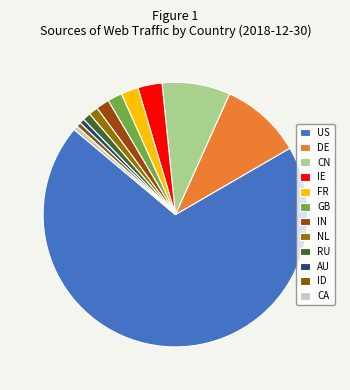

Is it true that AU is 11% of the pie?

False